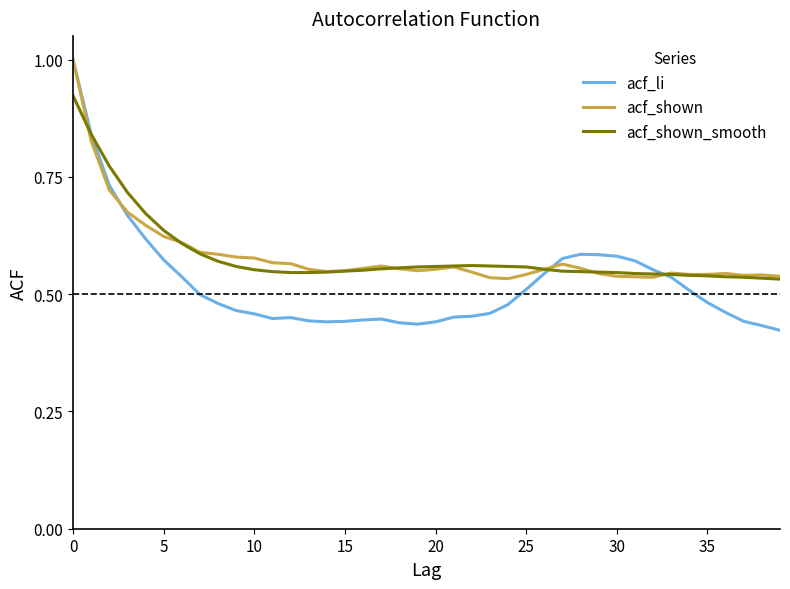

At how many categories does at least one series exceed 0?

40